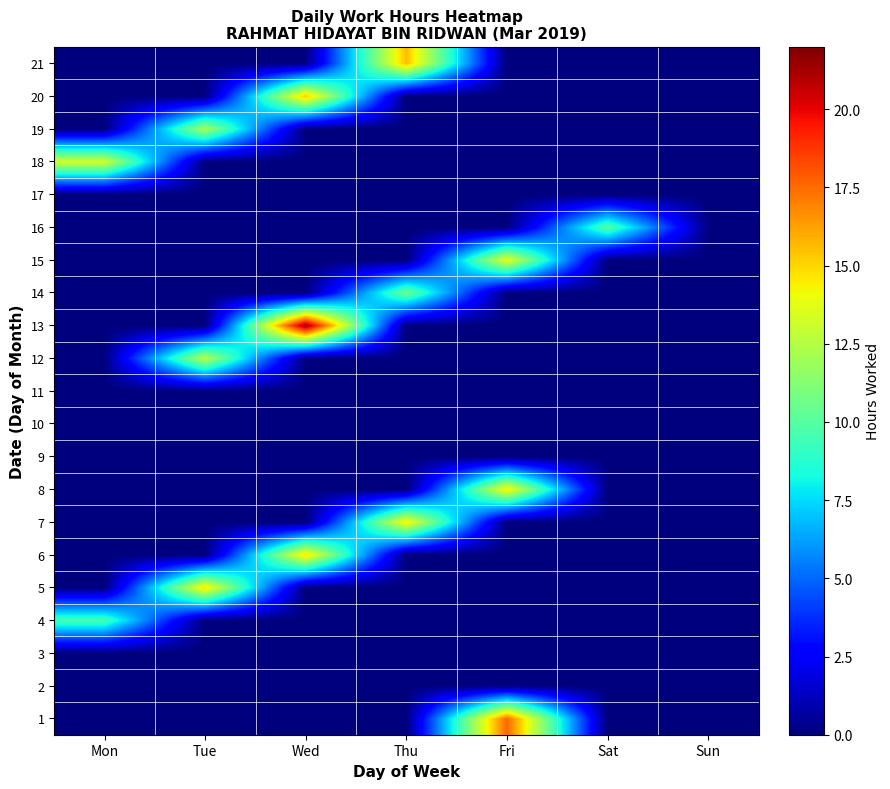

Between Fri and Wed, which is larger?

Fri